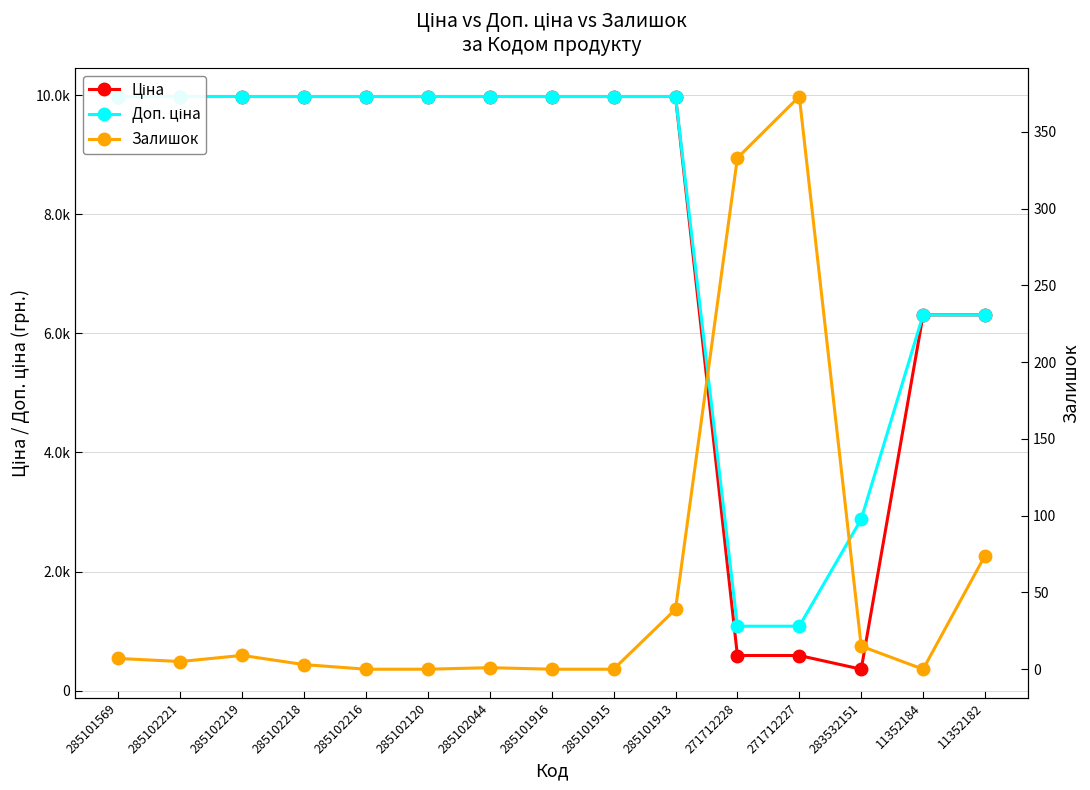

Which series has the largest total across all categories?

Доп. ціна